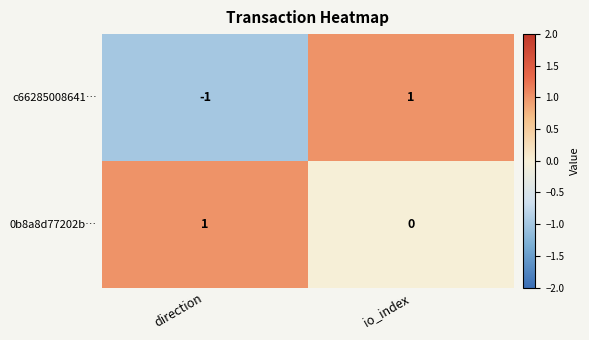

At which category is the sum across all series the highest?

io_index